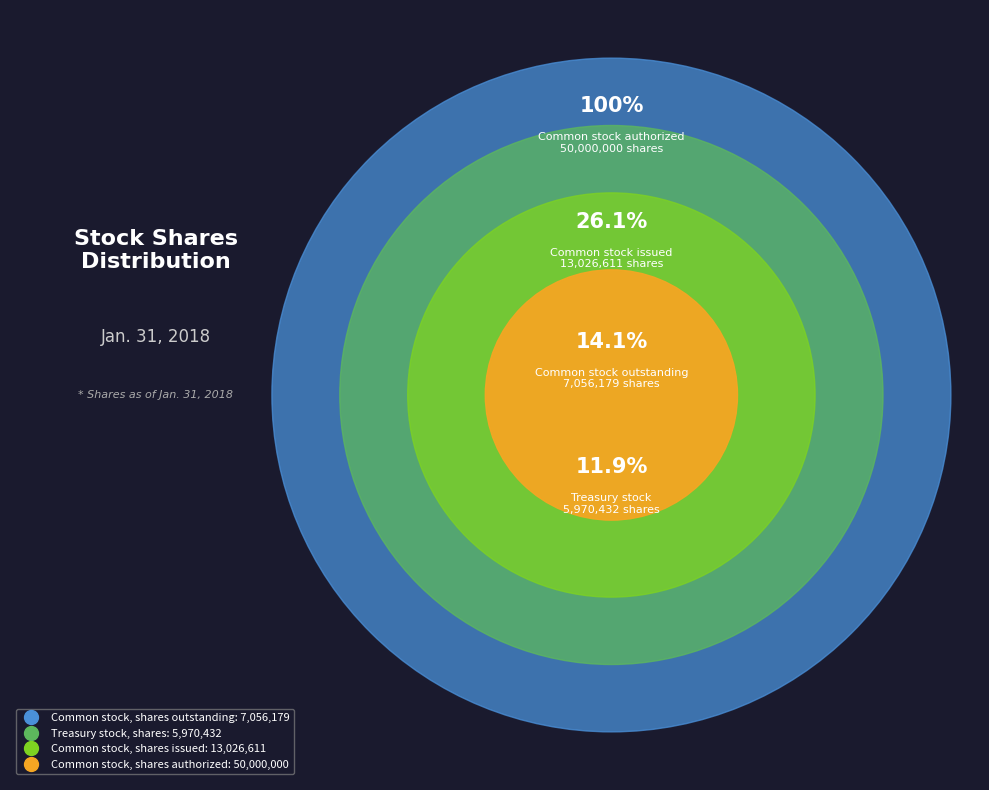

Does Common stock, shares authorized account for over 50% of the chart?

Yes